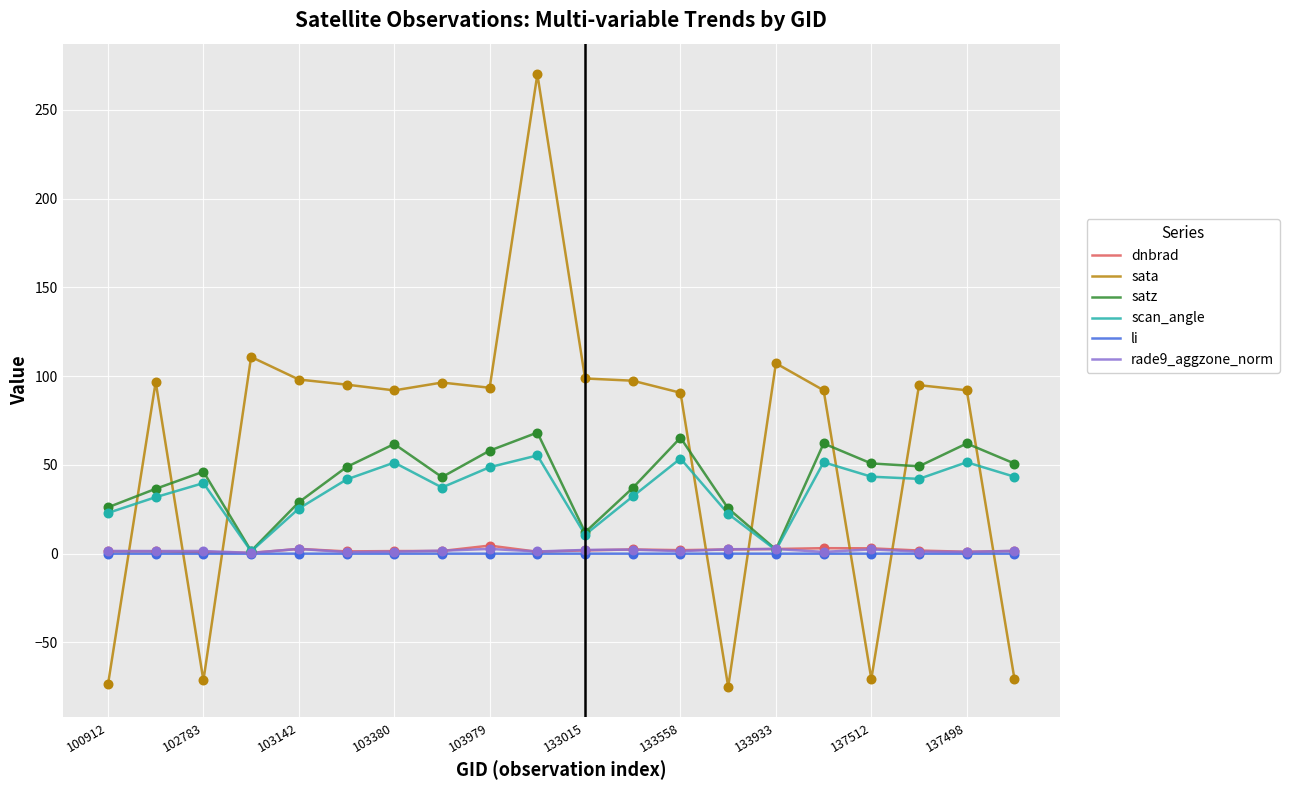

Which series has the largest total across all categories?

sata